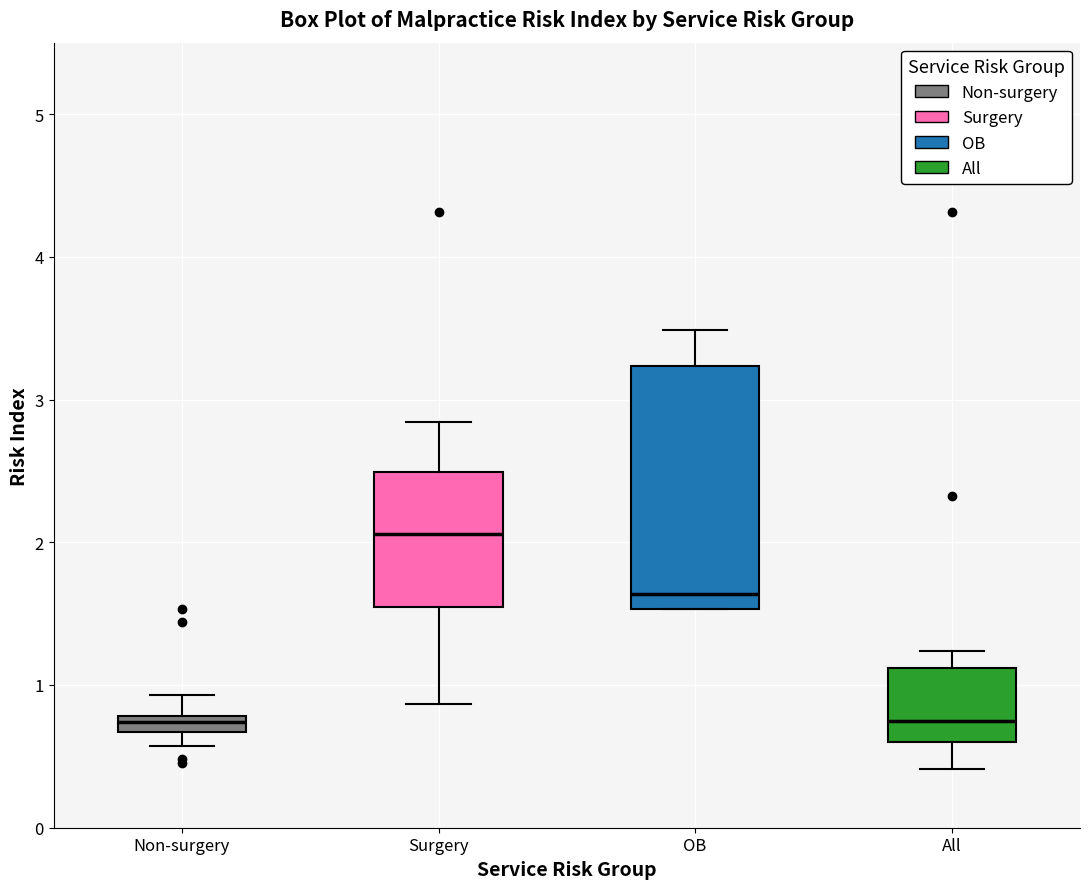

Comparing the boxes themselves (not the whiskers), which one is the tallest?

OB